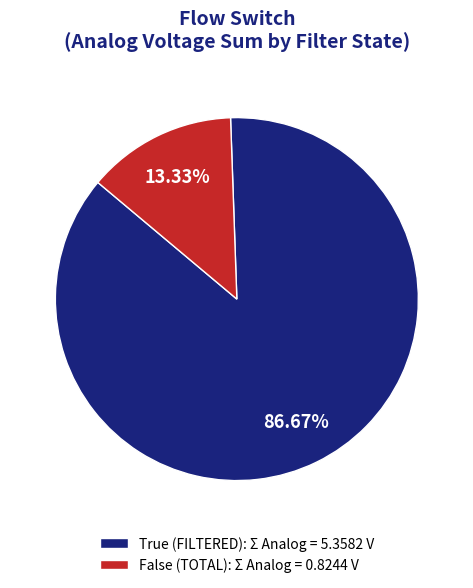

Does True (FILTERED): Σ Analog = 5.3582 V represent more than half of the total?

Yes